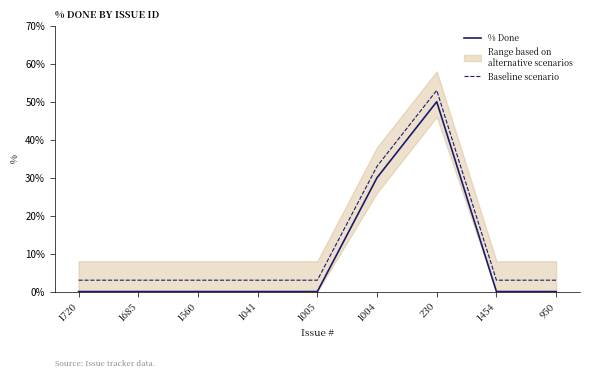

What are all the series names shown in the legend?

% Done, Baseline scenario